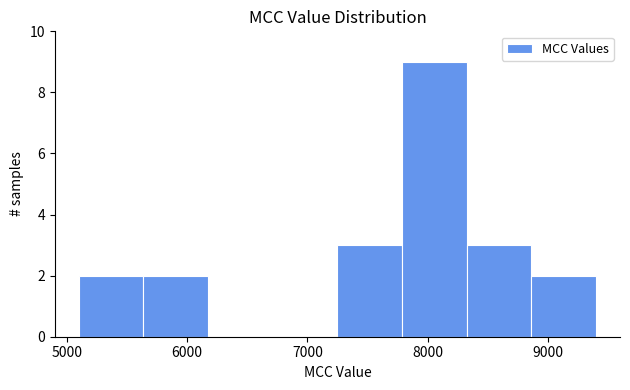

Which range on the x-axis has the tallest bar?

7800 to 8300